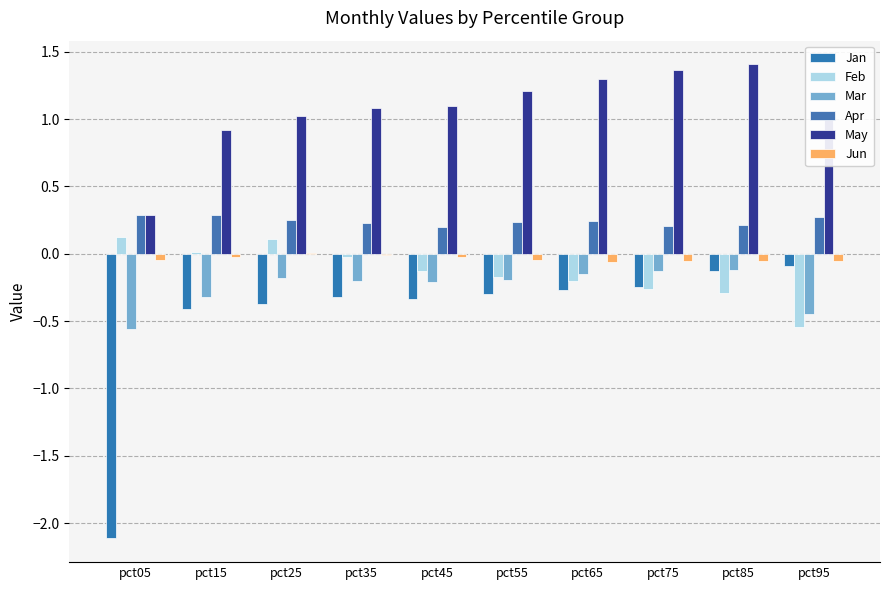

Reading right to left, transcribe all the data shown in this chart.

Jan: pct95=-0.1	pct85=-0.1	pct75=-0.2	pct65=-0.3	pct55=-0.3	pct45=-0.3	pct35=-0.3	pct25=-0.4	pct15=-0.4	pct05=-2.1
Feb: pct95=-0.5	pct85=-0.3	pct75=-0.3	pct65=-0.2	pct55=-0.2	pct45=-0.1	pct35=-0.0	pct25=0.1	pct15=0.0	pct05=0.1
Mar: pct95=-0.5	pct85=-0.1	pct75=-0.1	pct65=-0.2	pct55=-0.2	pct45=-0.2	pct35=-0.2	pct25=-0.2	pct15=-0.3	pct05=-0.6
Apr: pct95=0.3	pct85=0.2	pct75=0.2	pct65=0.2	pct55=0.2	pct45=0.2	pct35=0.2	pct25=0.3	pct15=0.3	pct05=0.3
May: pct95=1.0	pct85=1.4	pct75=1.4	pct65=1.3	pct55=1.2	pct45=1.1	pct35=1.1	pct25=1.0	pct15=0.9	pct05=0.3
Jun: pct95=-0.1	pct85=-0.1	pct75=-0.1	pct65=-0.1	pct55=-0.0	pct45=-0.0	pct35=-0.0	pct25=0.0	pct15=-0.0	pct05=-0.0